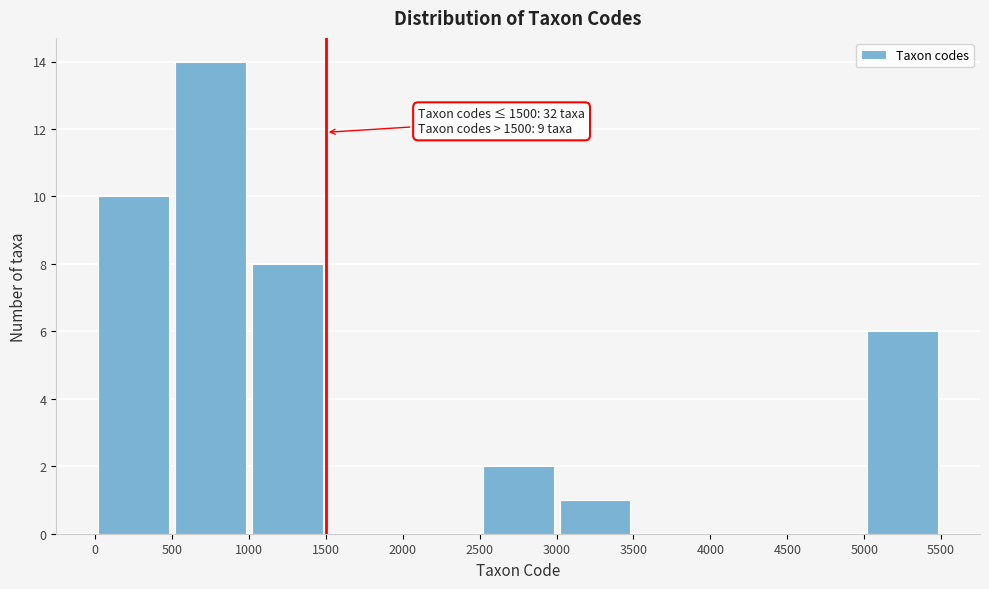

Which range on the x-axis has the tallest bar?

500 to 1000